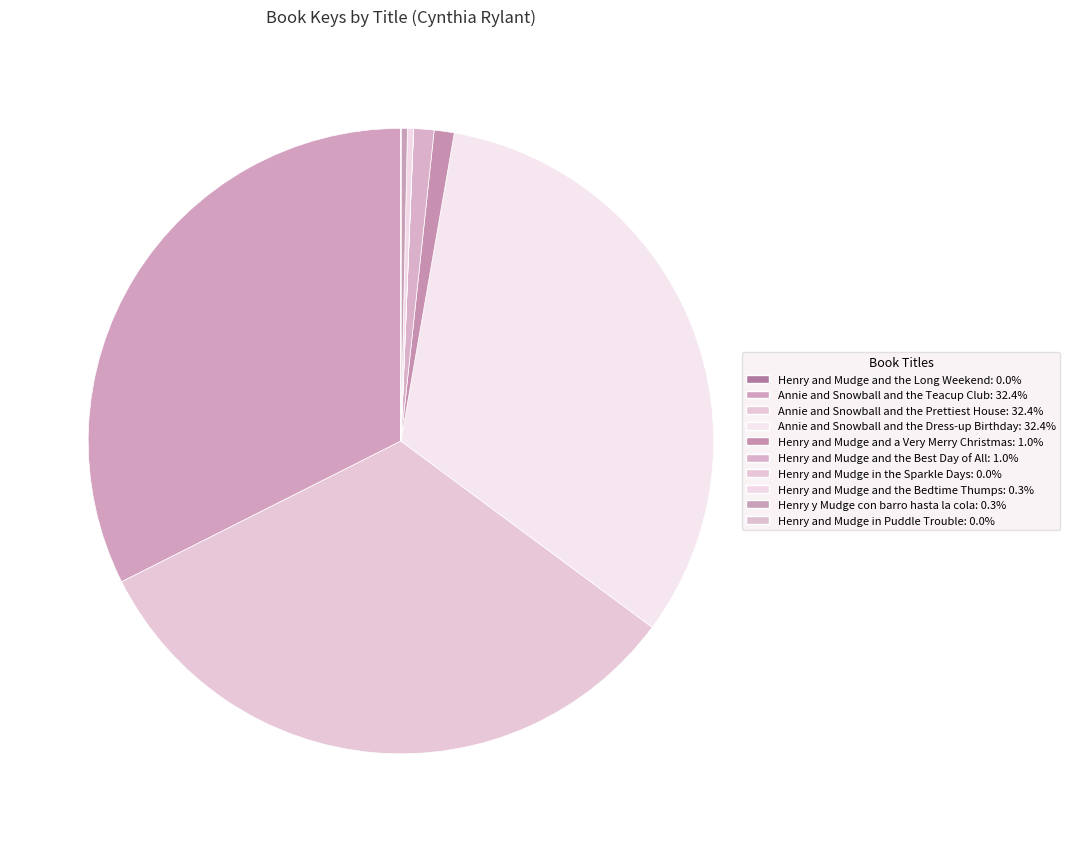

Is there any slice that represents more than half of the pie?

No